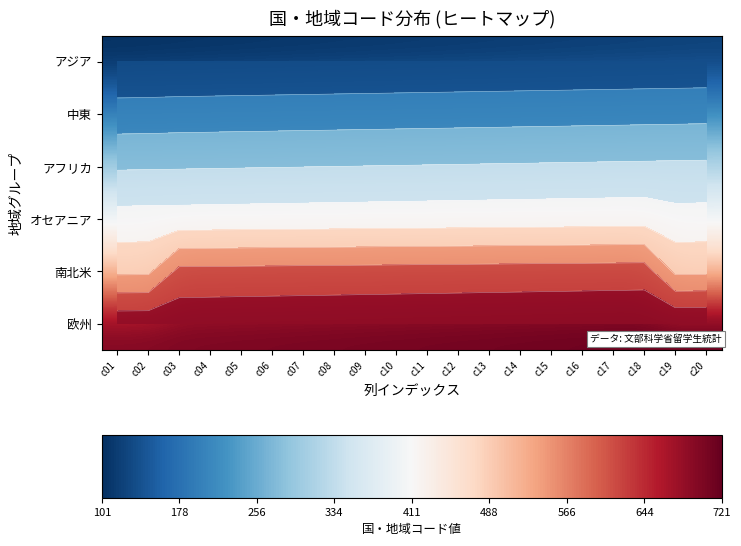

What is the difference between the maximum and second lowest values in the 南北米 series?

115